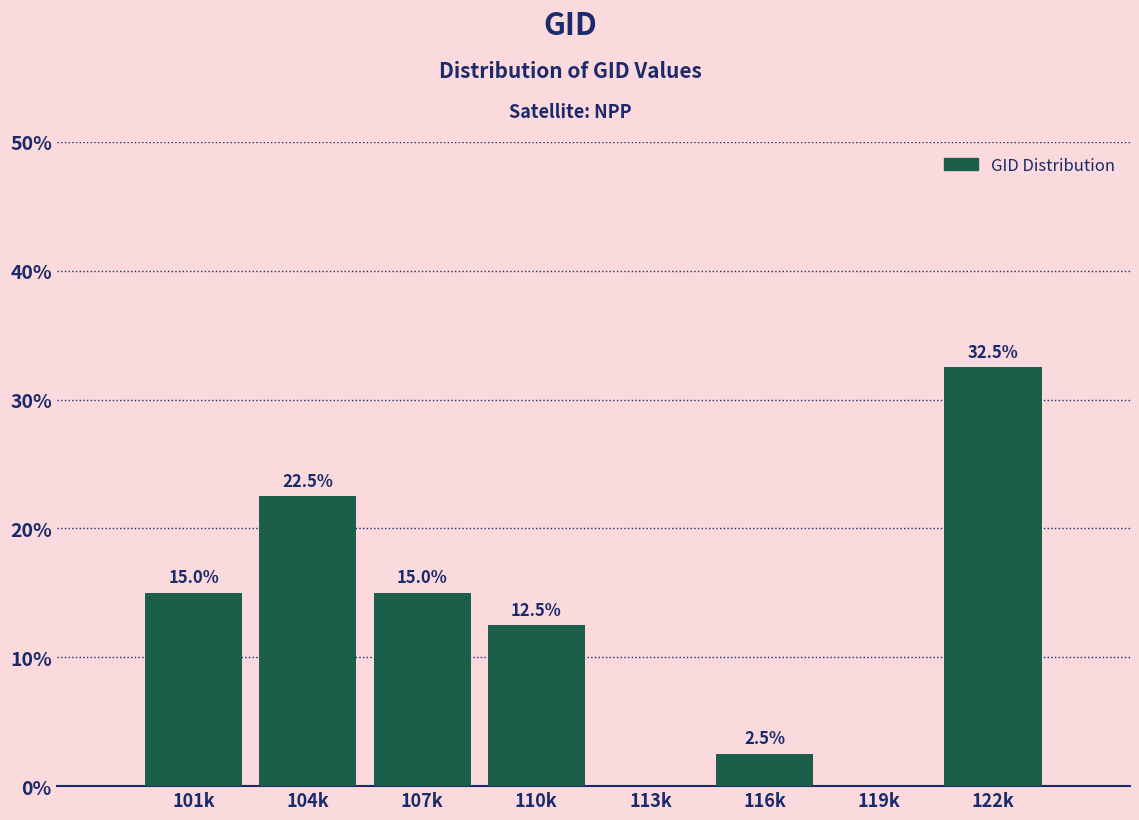

Reading left to right, list all the values displayed in this chart.

101k=15.0	104k=22.5	107k=15.0	110k=12.5	113k=0.0	116k=2.5	119k=0.0	122k=32.5